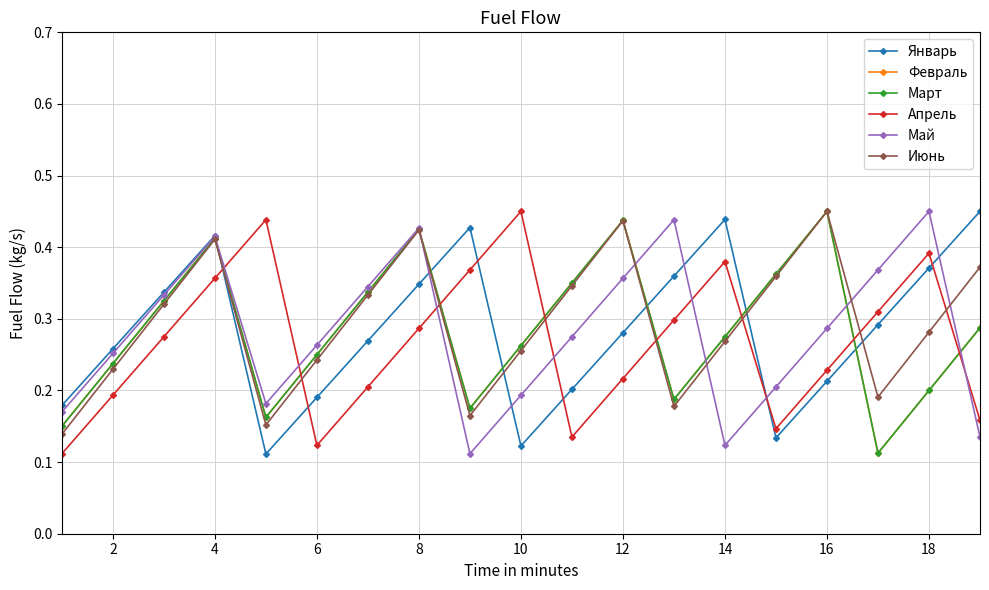

List the series in order of their peak value, highest first.

Январь, Февраль, Март, Апрель, Май, Июнь